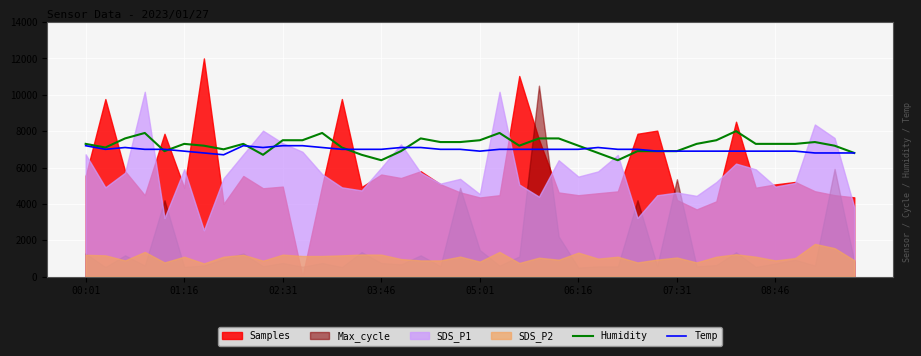

Does the chart display data point markers on the line(s)?

No